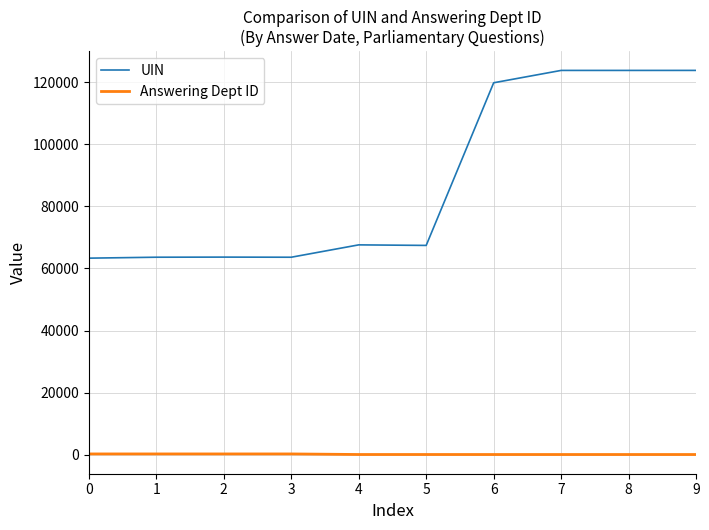

What is the difference between the Answering Dept ID values at 6 and 0?

187